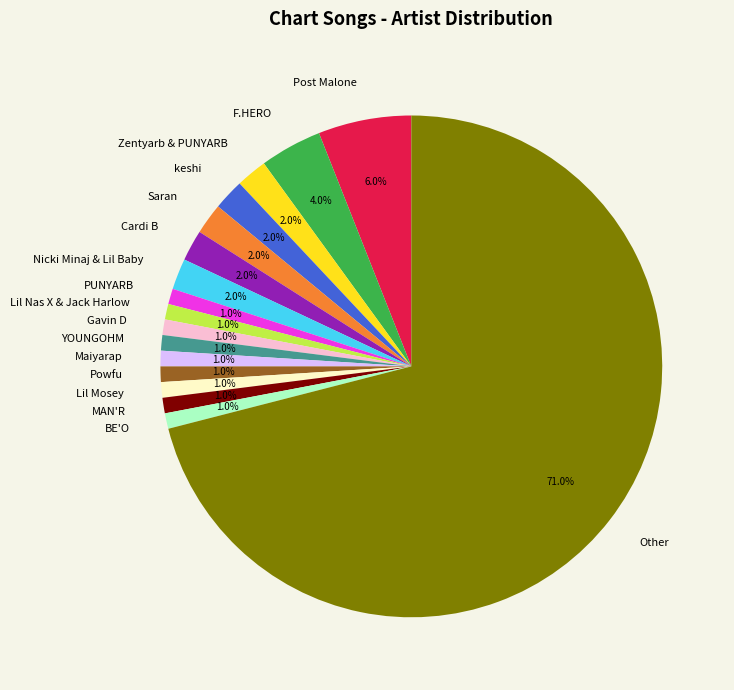

How many slices are in this pie chart?

17